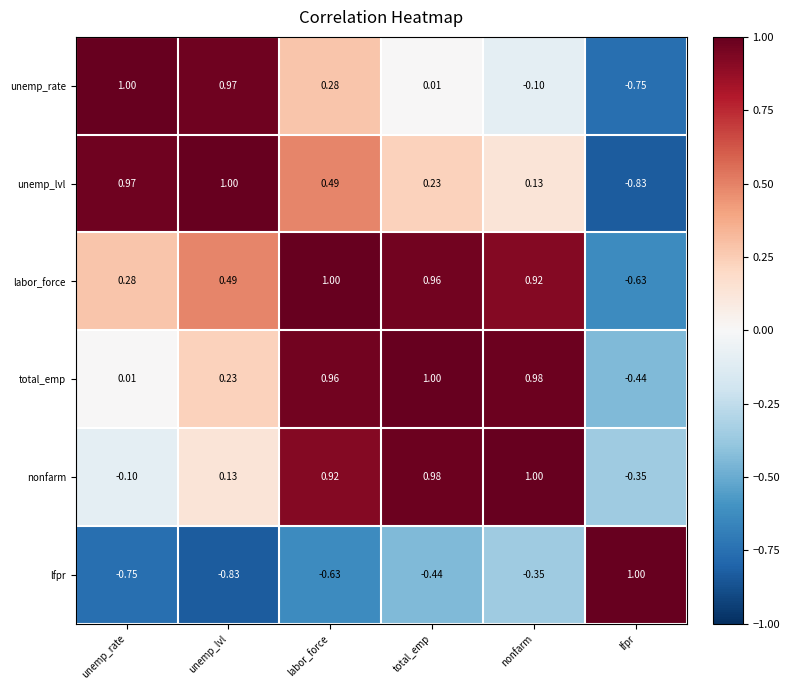

List the labels in order of unemp_lvl value, largest first.

unemp_lvl, unemp_rate, labor_force, total_emp, nonfarm, lfpr